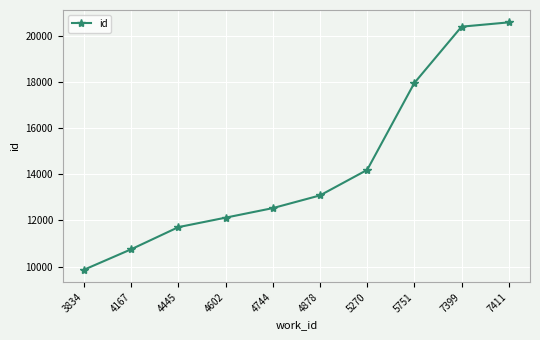

Between 5751 and 7399, which is larger?

7399